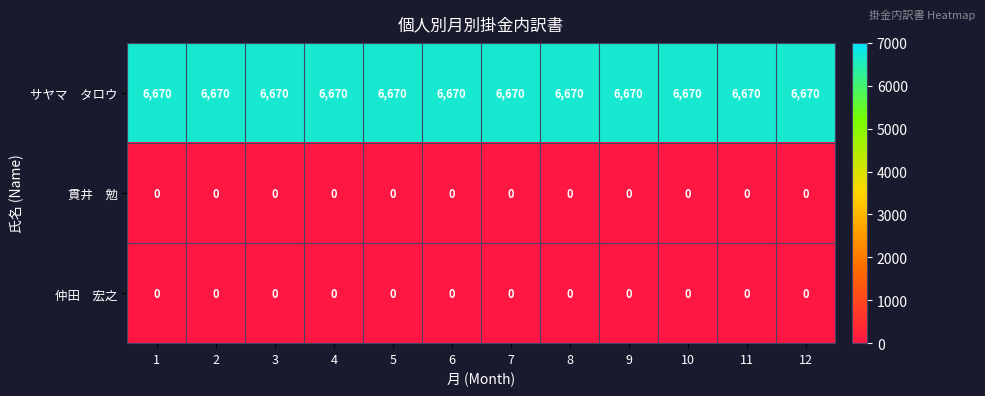

What is the spread (max minus min) of values at 5?

6670